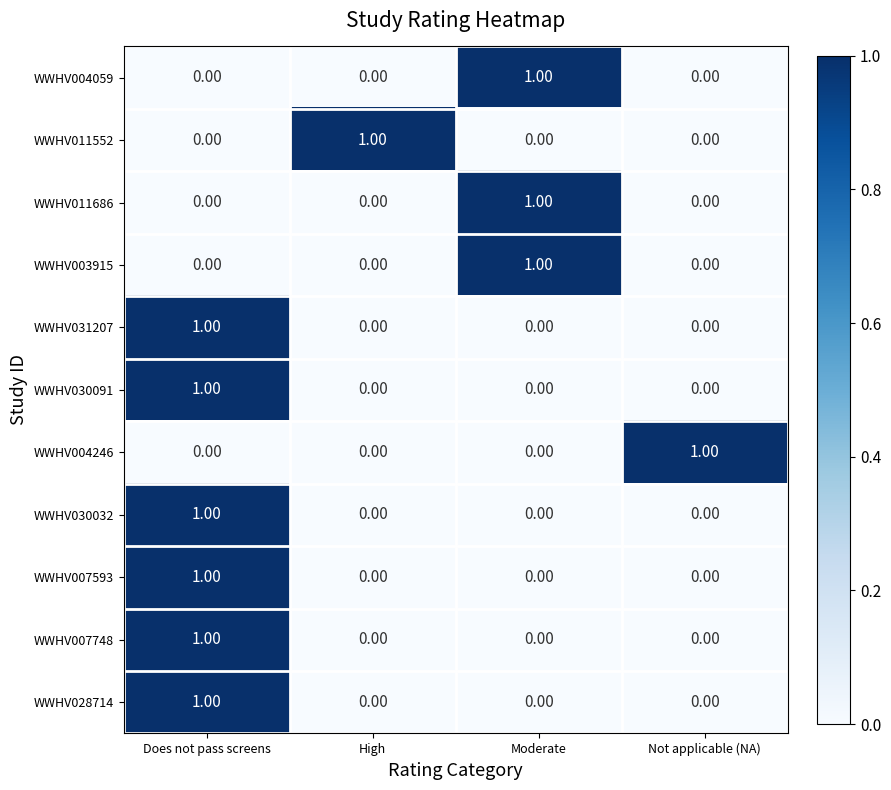

How many categories are shown in the chart?

4